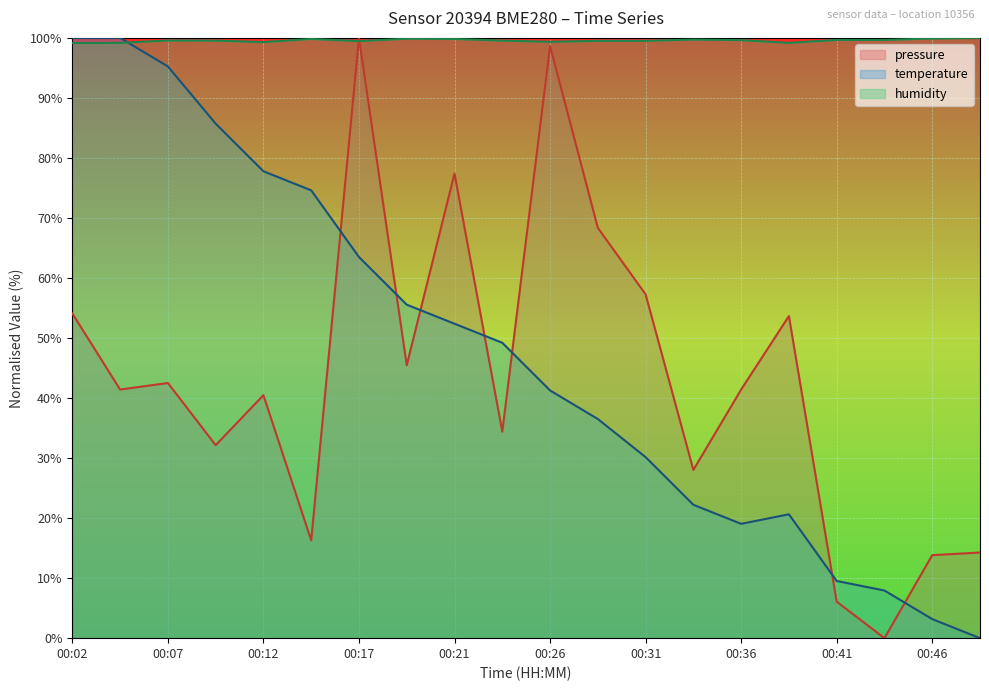

True or false: temperature and humidity cross at least once.

True